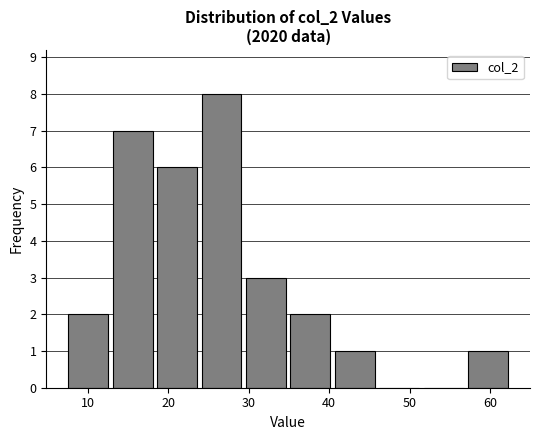

Reading left to right, list every bar in this chart as the range it spans on the x-axis followed by its height. Neither the bar edges nor the heights are printed on the chart, so give them approximately, as read against the axes.

7 to 13: 2
13 to 18: 7
18 to 24: 6
24 to 29: 8
29 to 35: 3
35 to 40: 2
40 to 46: 1
46 to 51: 0
51 to 57: 0
57 to 63: 1